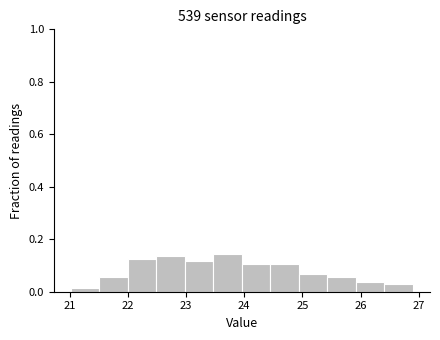

How tall is the bar that spans 24.45 to 24.94 on the x-axis? Neither the bar edges nor the heights are printed on the chart, so give them approximately, as read against the axes.

0.10